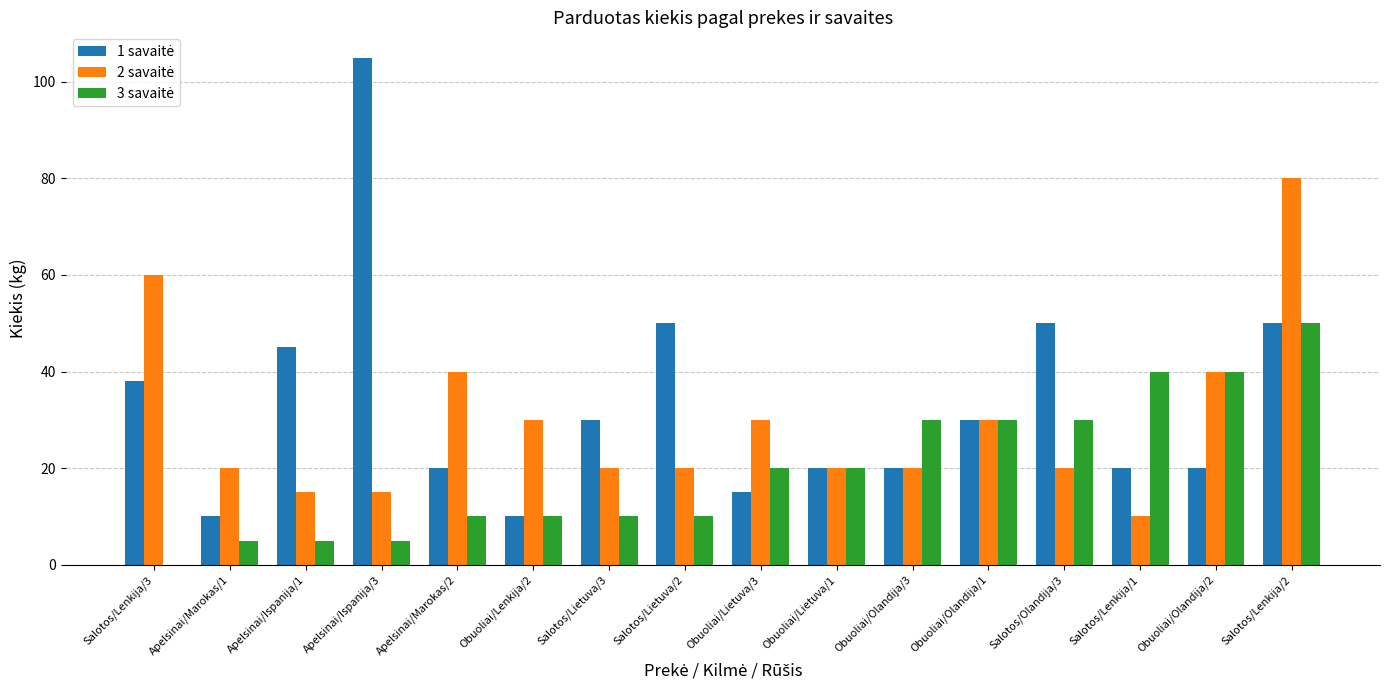

What is the total value across all series at Obuoliai/Lietuva/3?

65